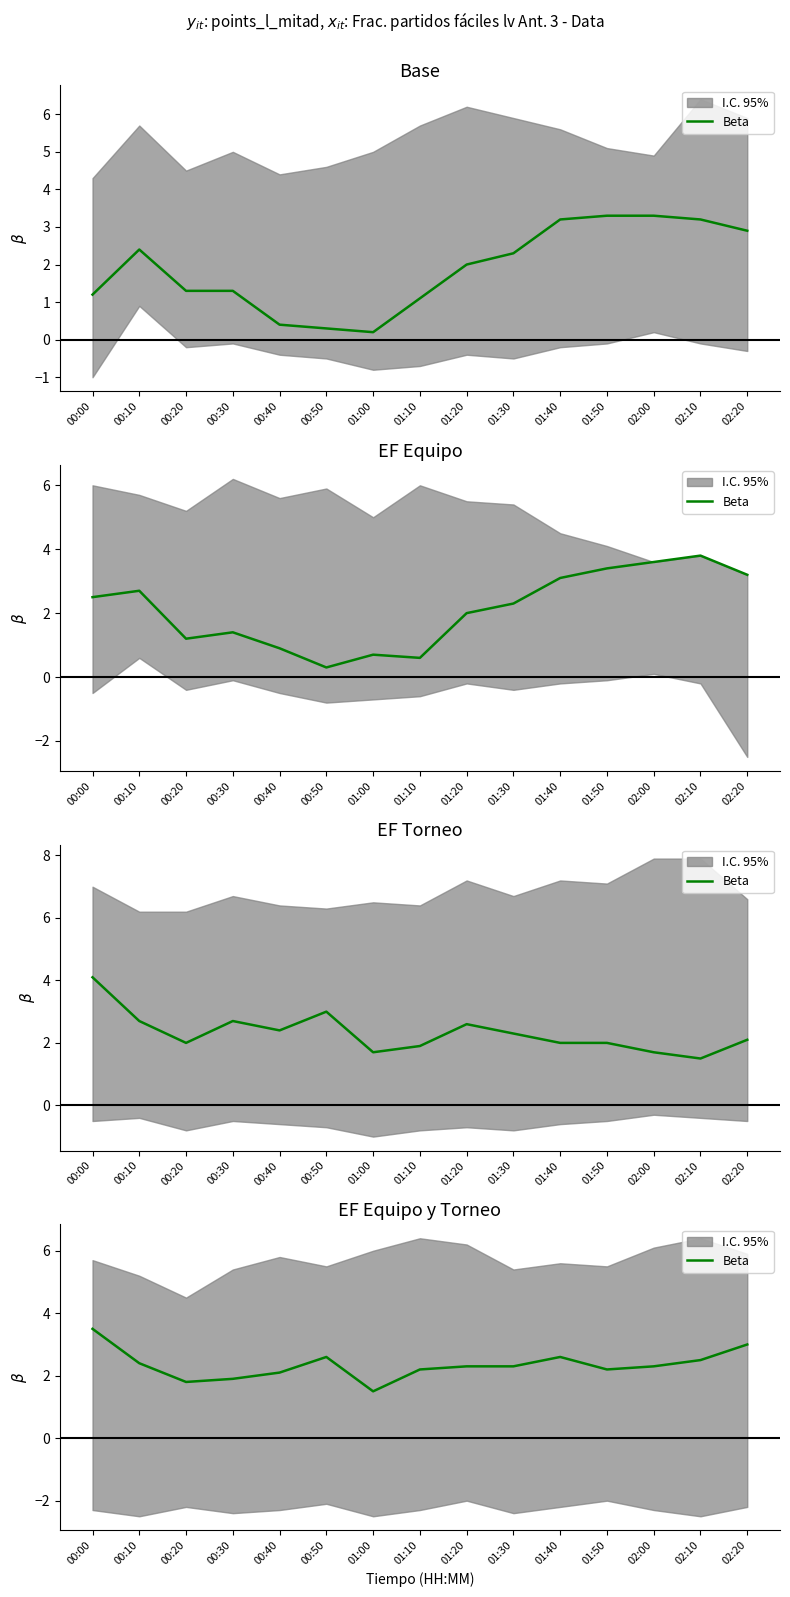

What is the ratio of the value at 01:20 to the value at 01:30?

1.0